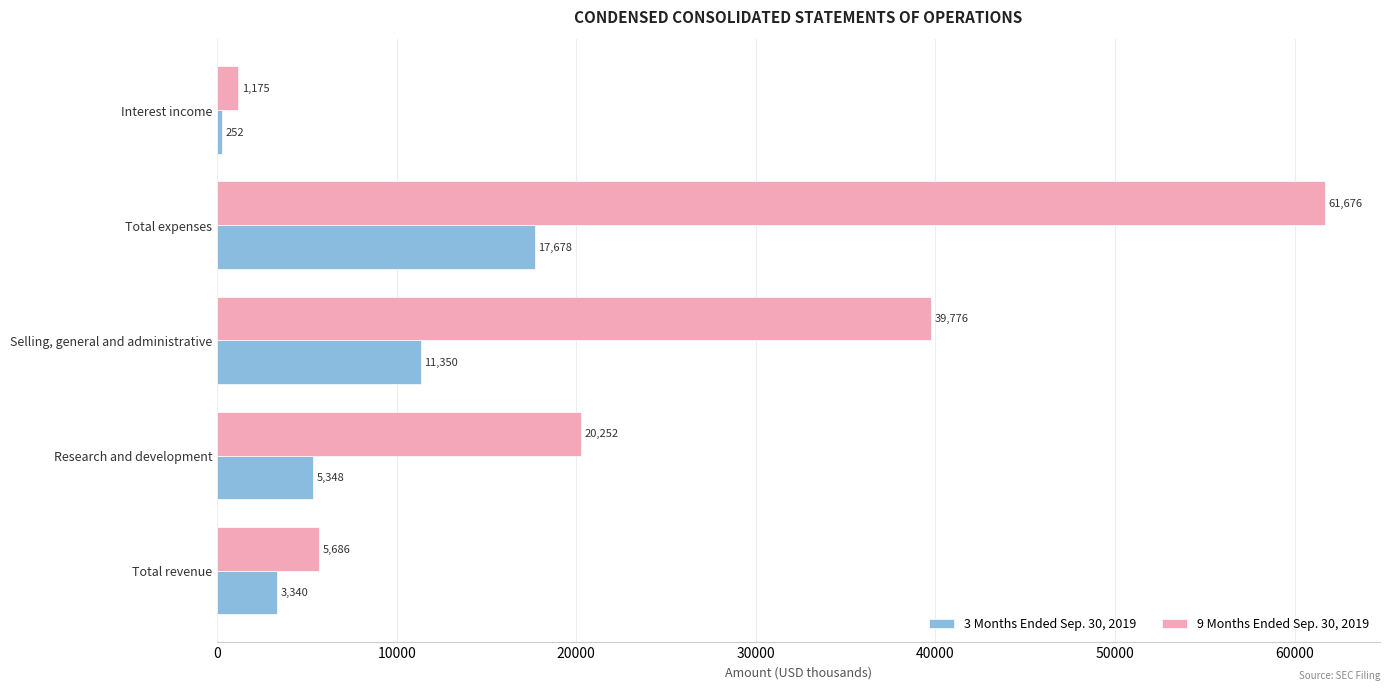

At which category is the sum across all series the highest?

Total expenses